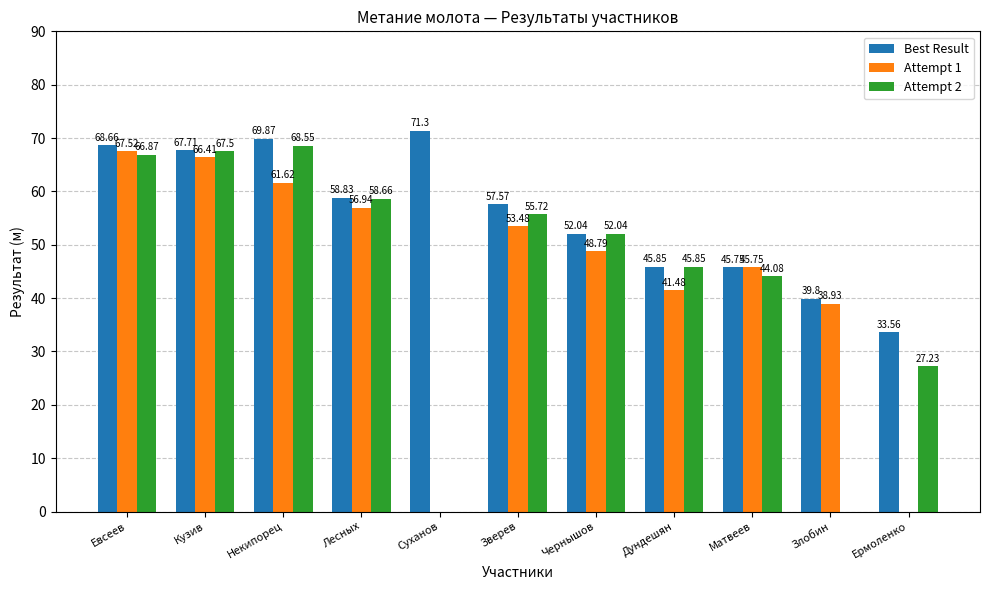

At which label does Attempt 1 reach its peak?

Евсеев